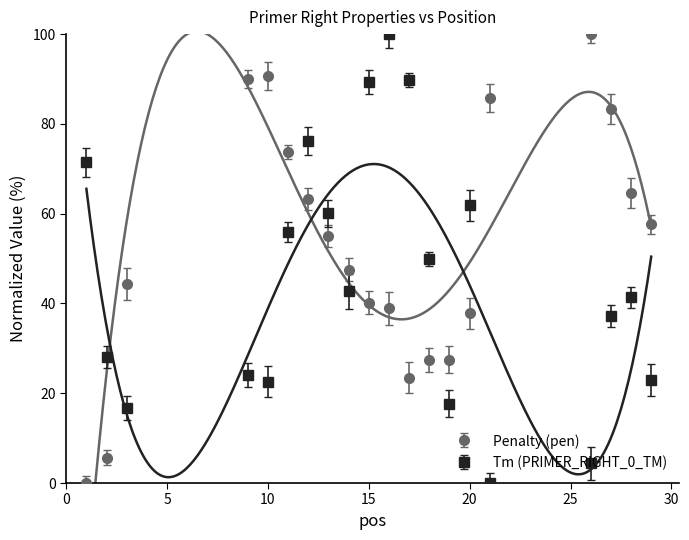

What is the sum of all Tm (PRIMER_RIGHT_0_TM) values?

912.4